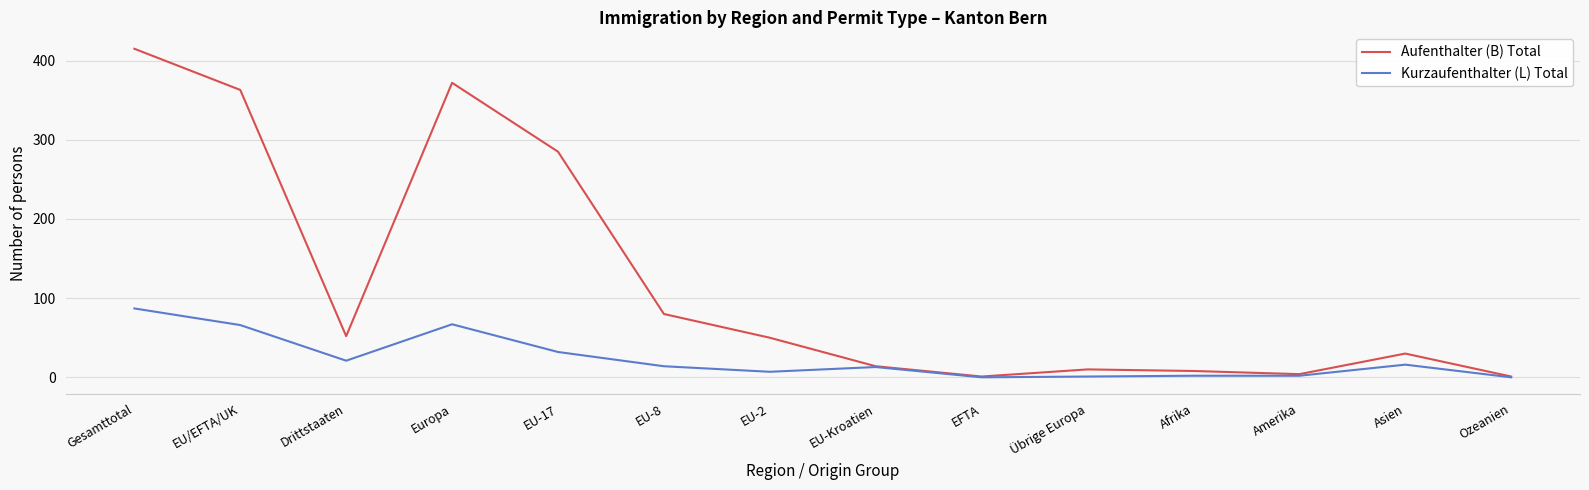

List the series in order of their overall mean, highest first.

Aufenthalter (B) Total, Kurzaufenthalter (L) Total